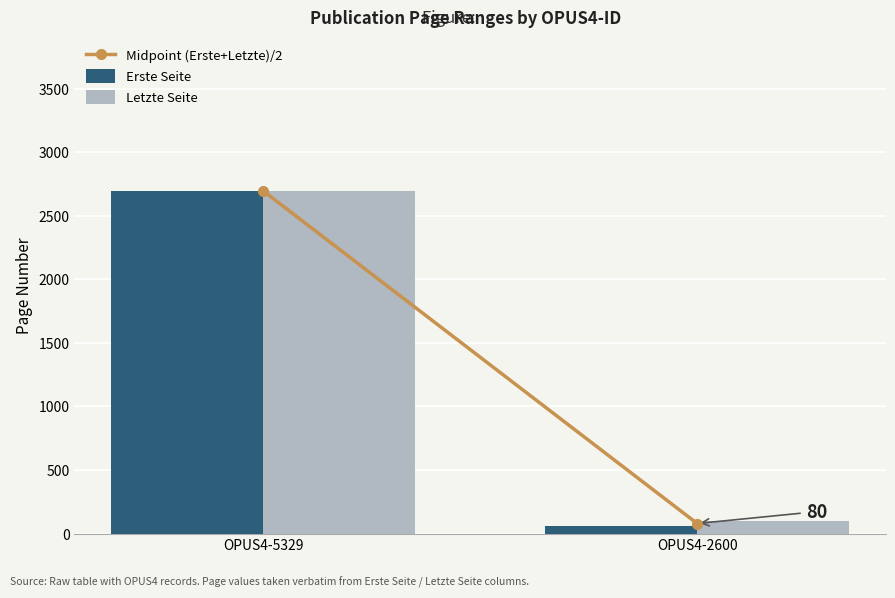

At which category is the sum across all series the highest?

OPUS4-5329